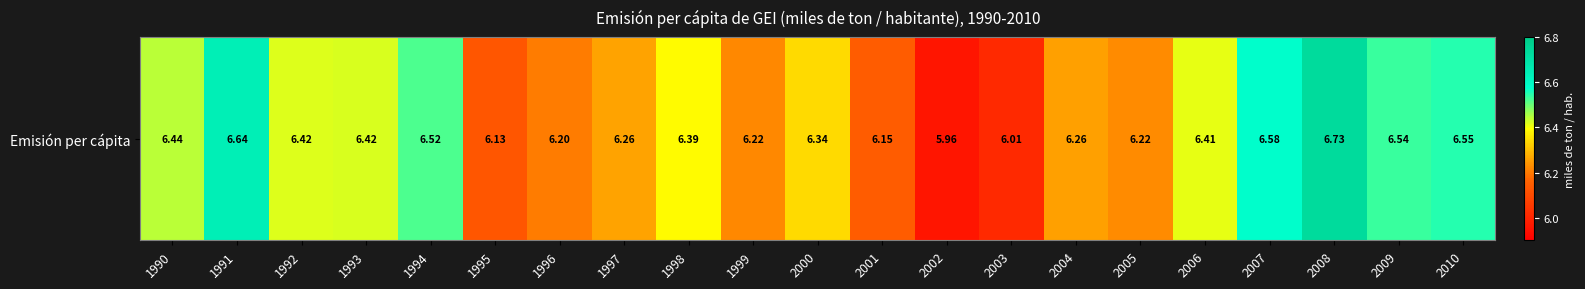

What is the change in value from 2000 to 2004?

-0.1